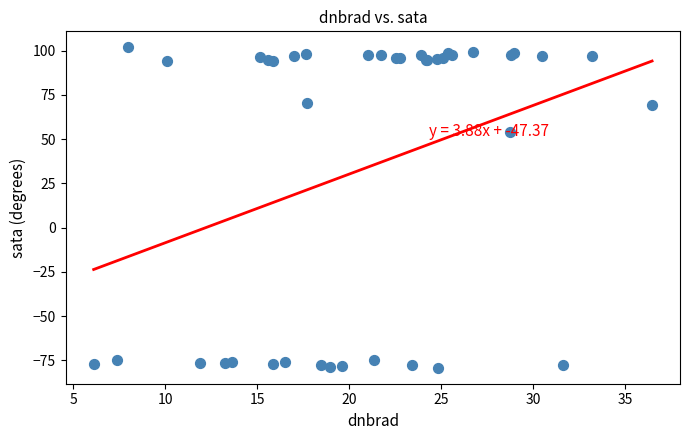

What Y value in the scatter plot is closest to 11?

53.8